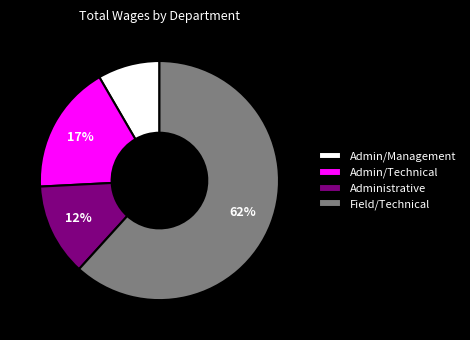

To the nearest percent, what is the difference between the Admin/Technical and Administrative slice percentages?

5%